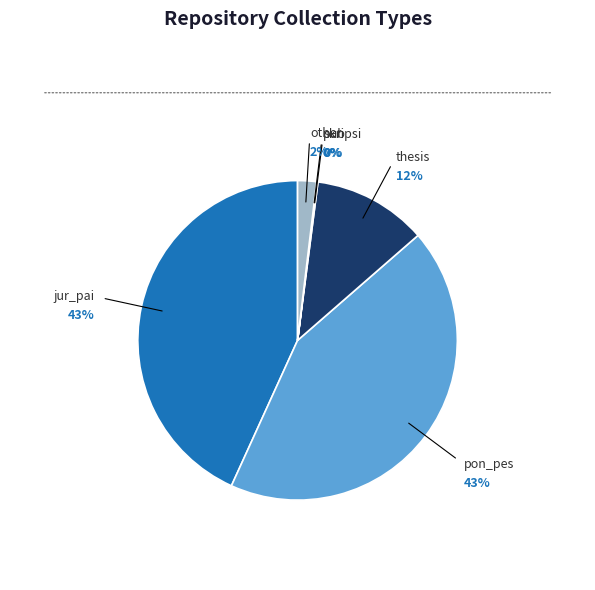

True or false: pub accounts for 0% of the total.

True